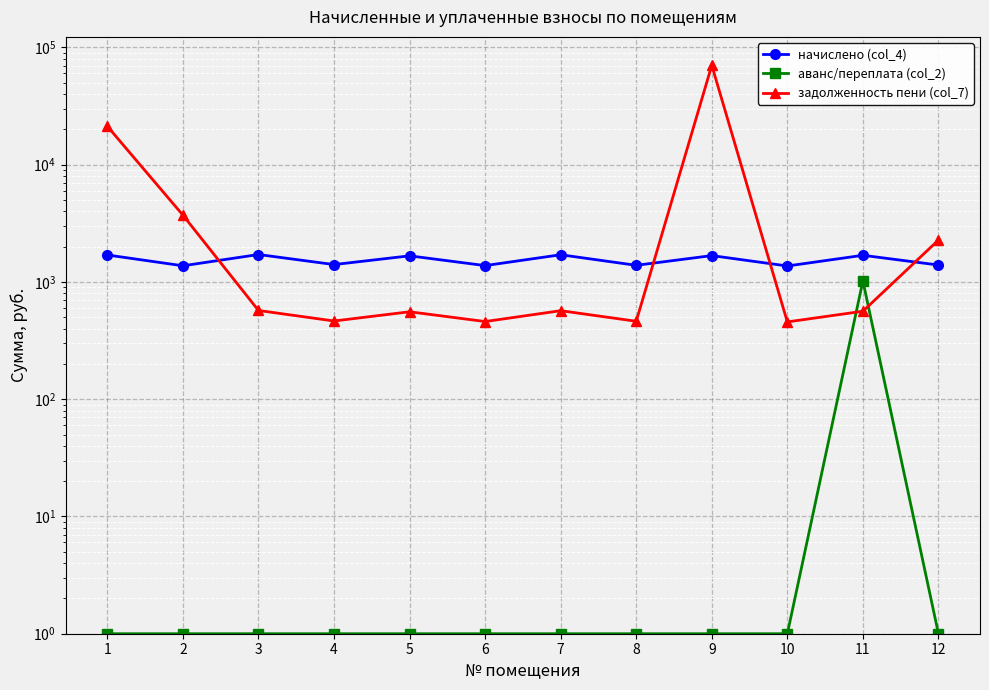

Which series ends up on top after the final intersection of начислено (col_4) and задолженность пени (col_7)?

задолженность пени (col_7)